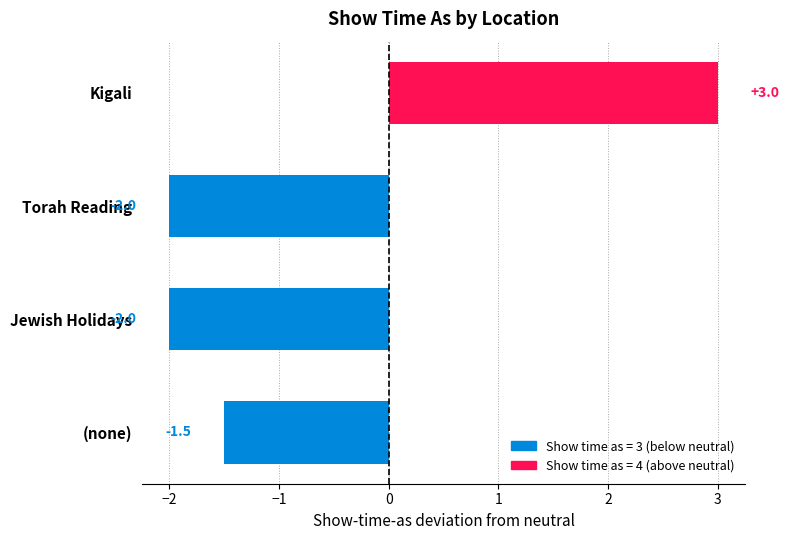

What position from the top is Kigali?

1